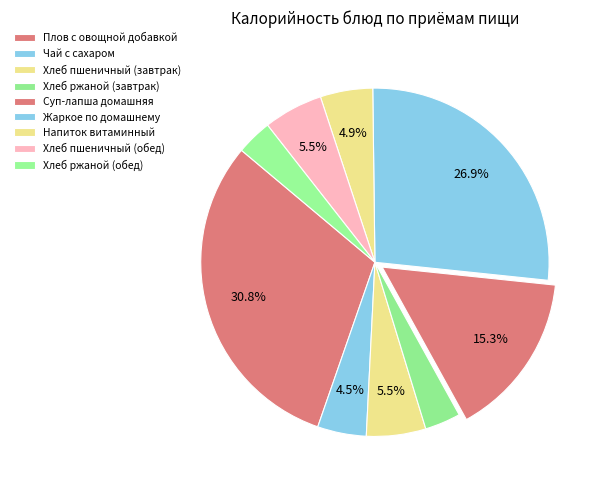

How many segments does this pie chart have?

9